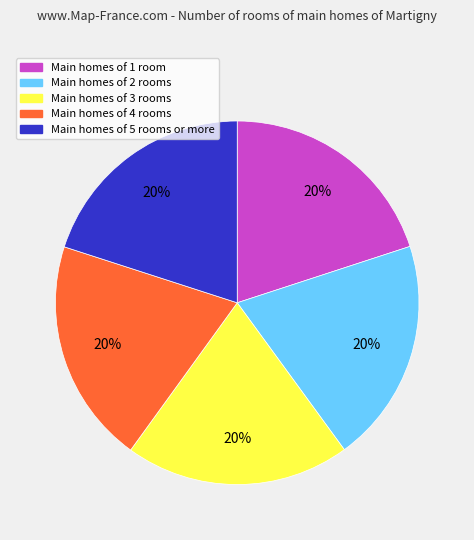

Is there any slice that represents more than half of the pie?

No